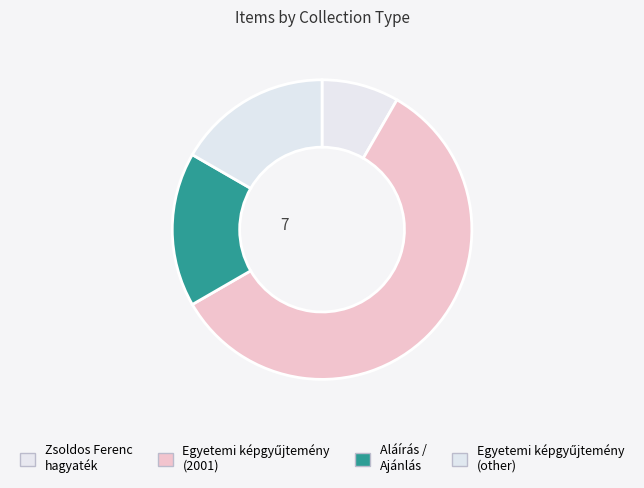

What is the smallest slice in the pie chart?

Zsoldos Ferenc hagyaték